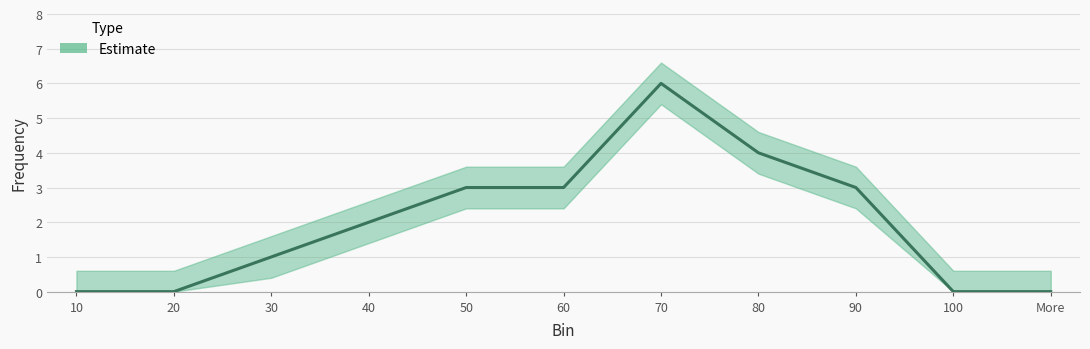

How many series are shown in this chart?

1